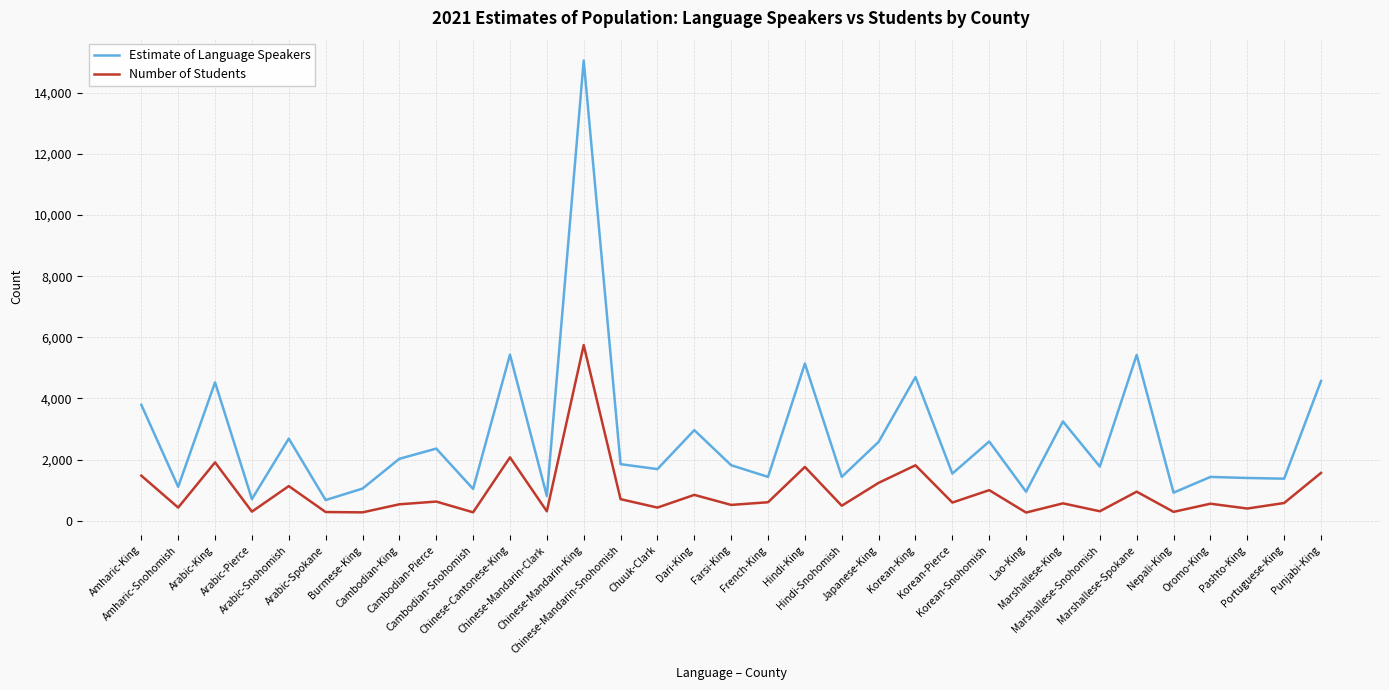

What is the difference between the maximum and minimum values in the Estimate of Language Speakers series?

14379